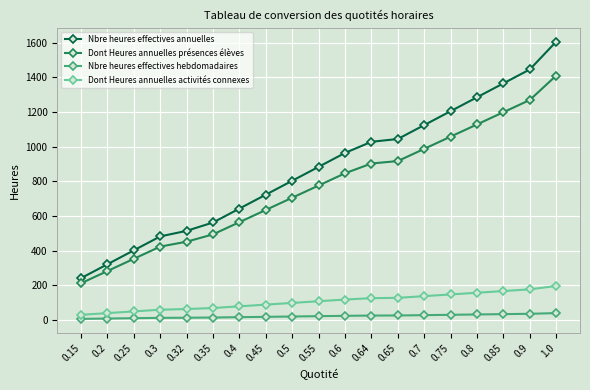

True or false: Nbre heures effectives hebdomadaires and Dont Heures annuelles activités connexes cross at least once.

False